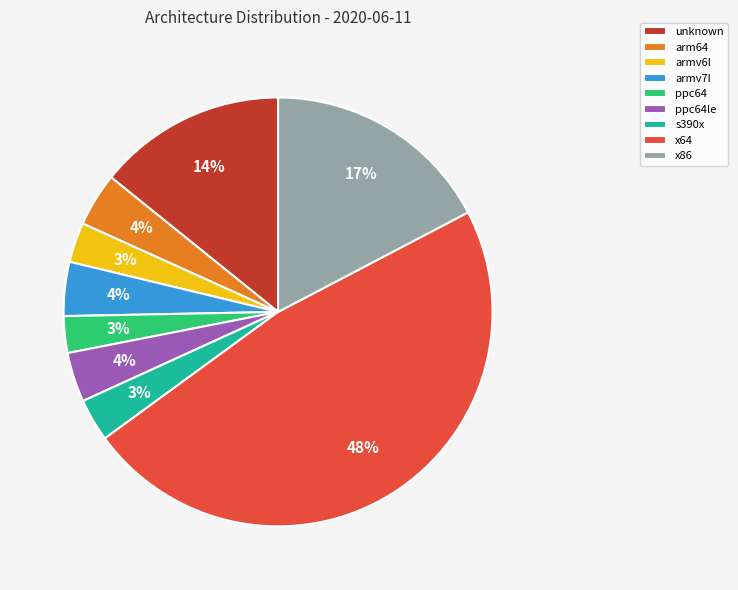

Count the number of slices in the pie.

9